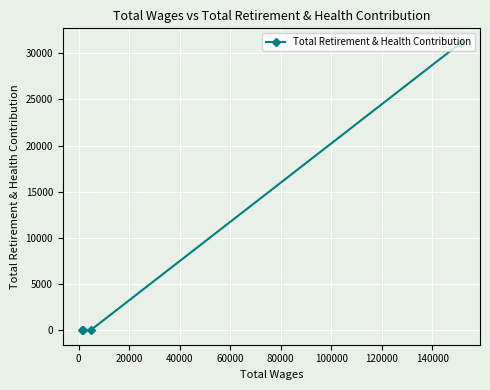

True or false: there are more than 1 points higher than both neighbors.

False